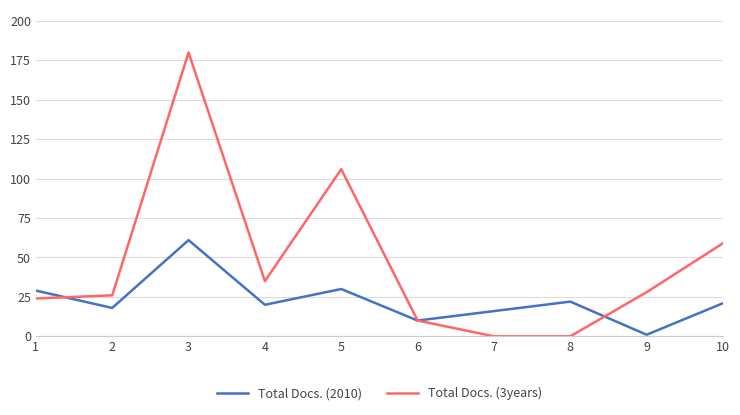

How many values in the Total Docs. (2010) series are below 21?

5